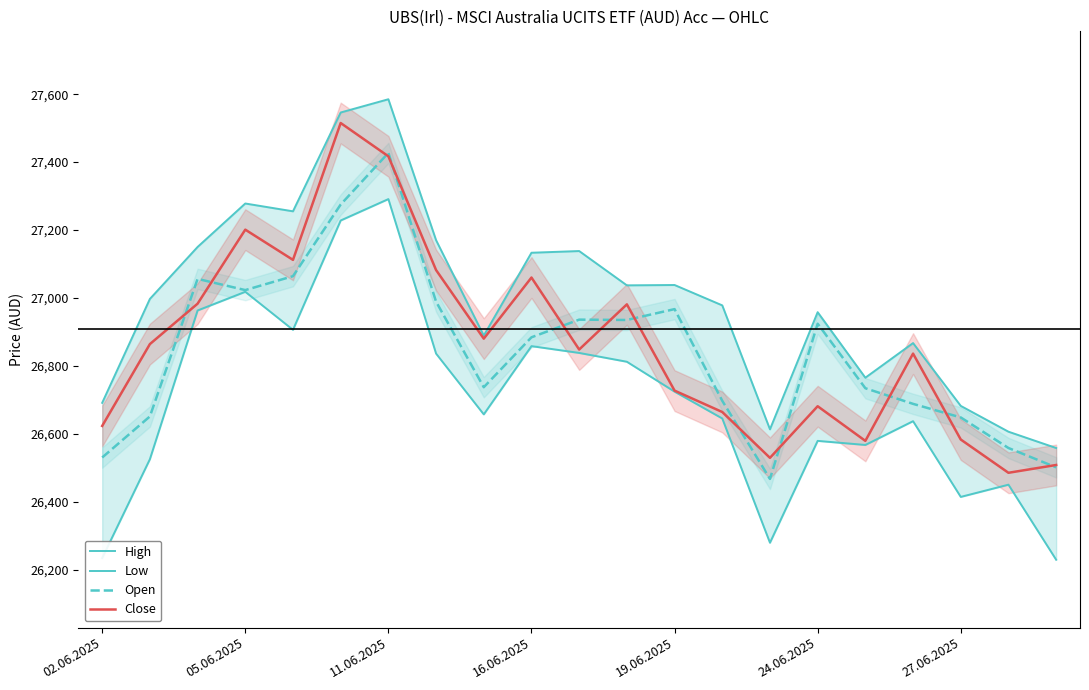

What is the minimum value shown in the chart?

26229